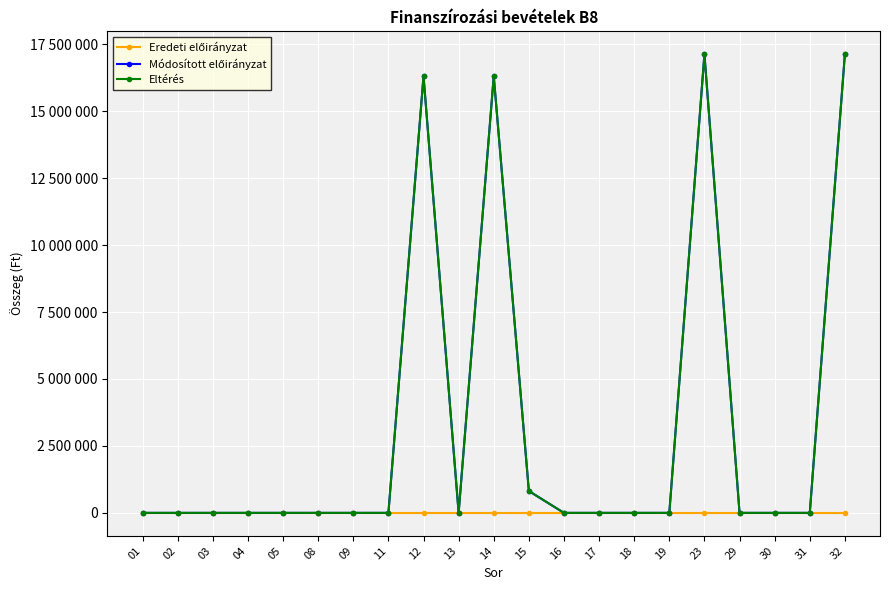

Reading left to right, what are all the values shown in this chart?

Eredeti előirányzat: 01=0	02=0	03=0	04=0	05=0	08=0	09=0	11=0	12=0	13=0	14=0	15=0	16=0	17=0	18=0	19=0	23=0	29=0	30=0	31=0	32=0
Módosított előirányzat: 01=0	02=0	03=0	04=0	05=0	08=0	09=0	11=0	12=16310165	13=0	14=16310165	15=815865	16=0	17=0	18=0	19=0	23=17126030	29=0	30=0	31=0	32=17126030
Eltérés: 01=0	02=0	03=0	04=0	05=0	08=0	09=0	11=0	12=16310165	13=0	14=16310165	15=815865	16=0	17=0	18=0	19=0	23=17126030	29=0	30=0	31=0	32=17126030